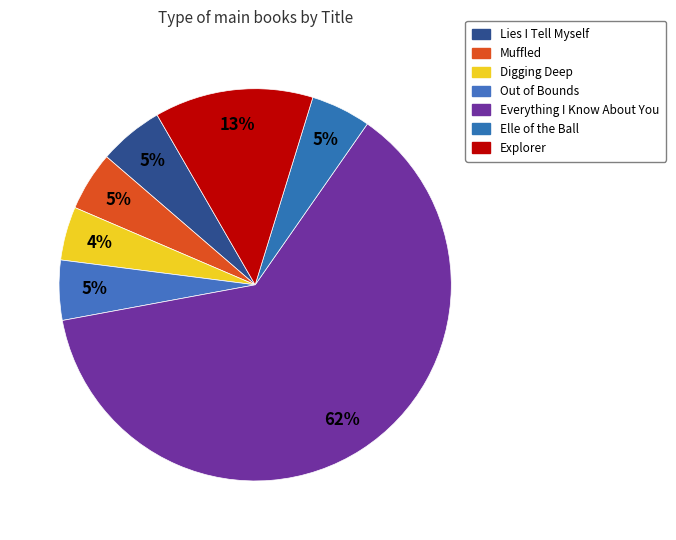

Count the number of slices in the pie.

7